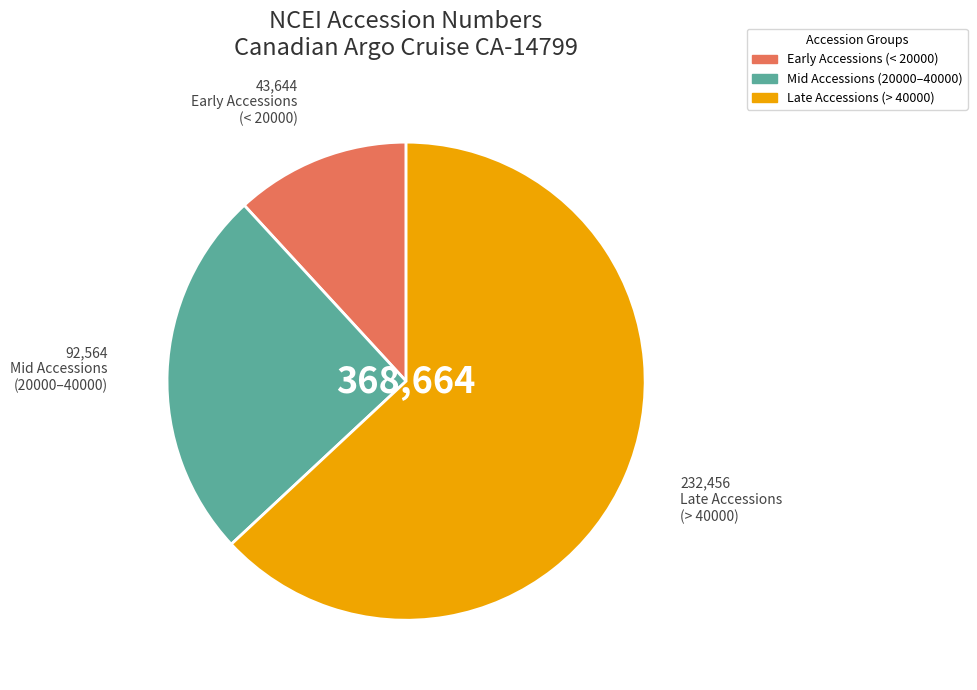

Is there any slice that represents more than half of the pie?

Yes